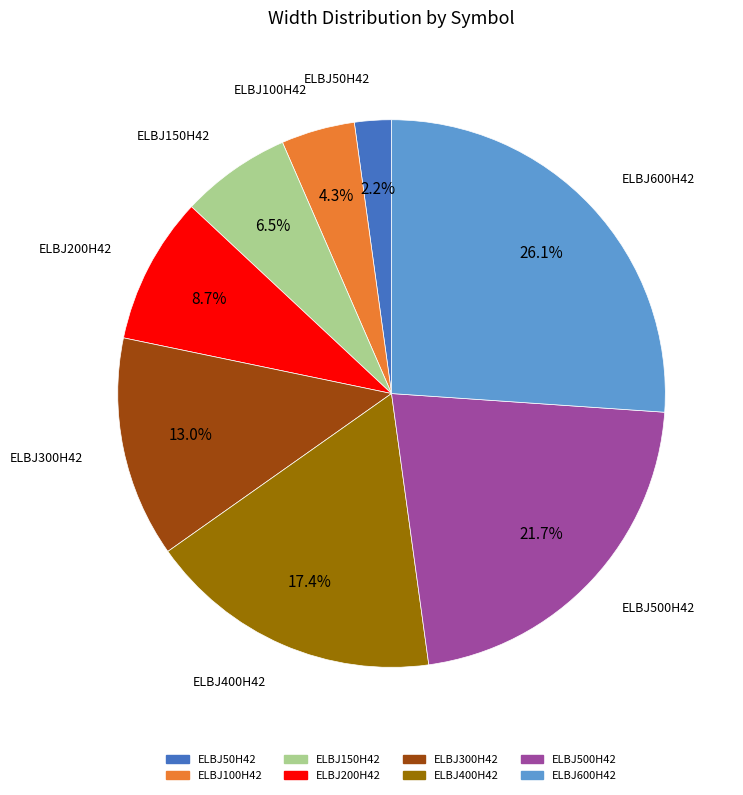

What is the largest slice in the pie chart?

ELBJ600H42